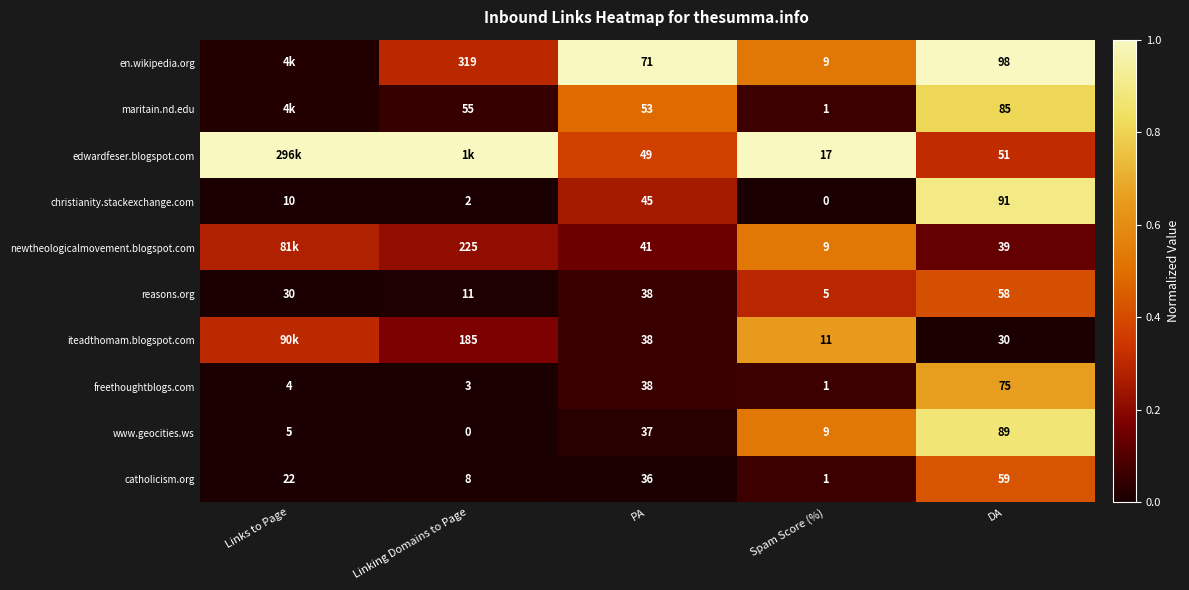

Is the value of freethoughtblogs.com at Linking Domains to Page greater than the value of newtheologicalmovement.blogspot.com at Spam Score (%)?

No